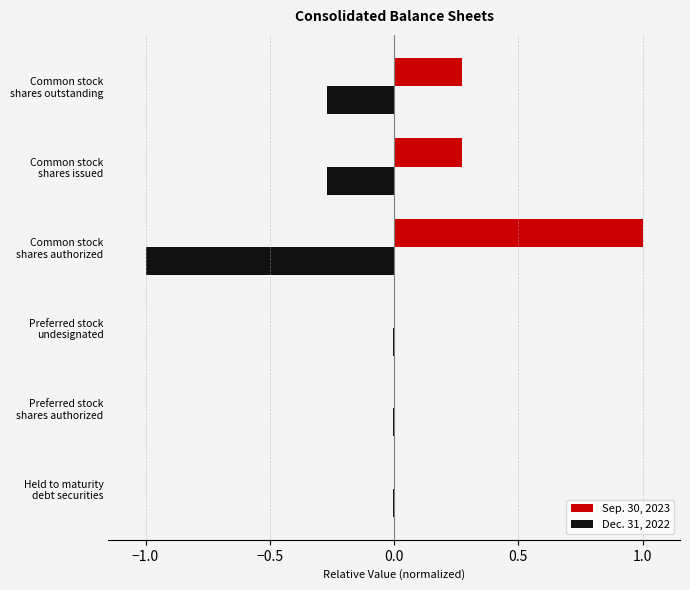

What is the sum of all Dec. 31, 2022 values?

-1.6